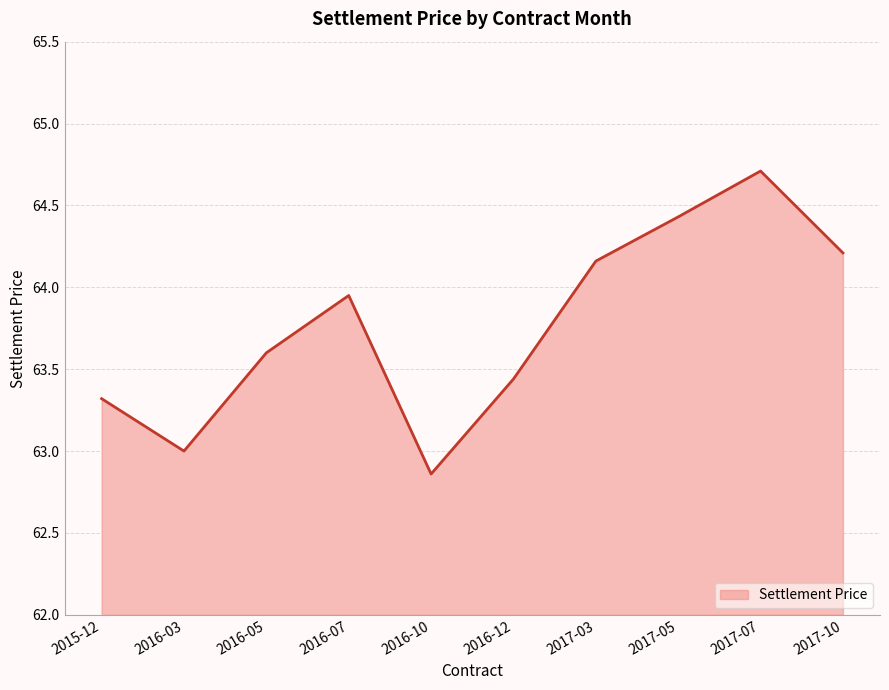

How many interior local peaks (higher than both neighbors) does the data have?

2